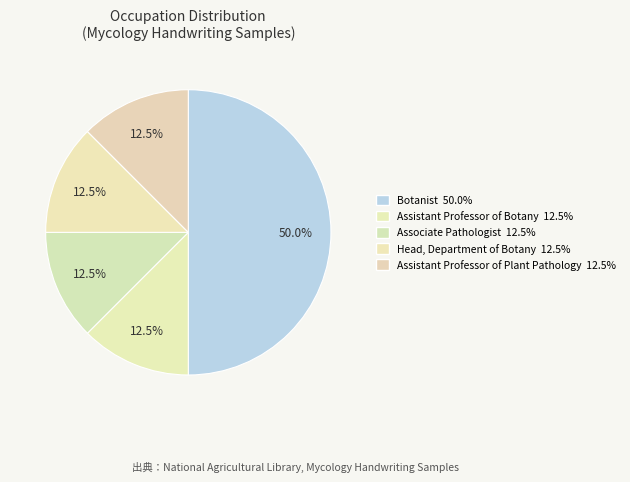

Is the sum of Botanist and Assistant Professor of Plant Pathology greater than half?

Yes